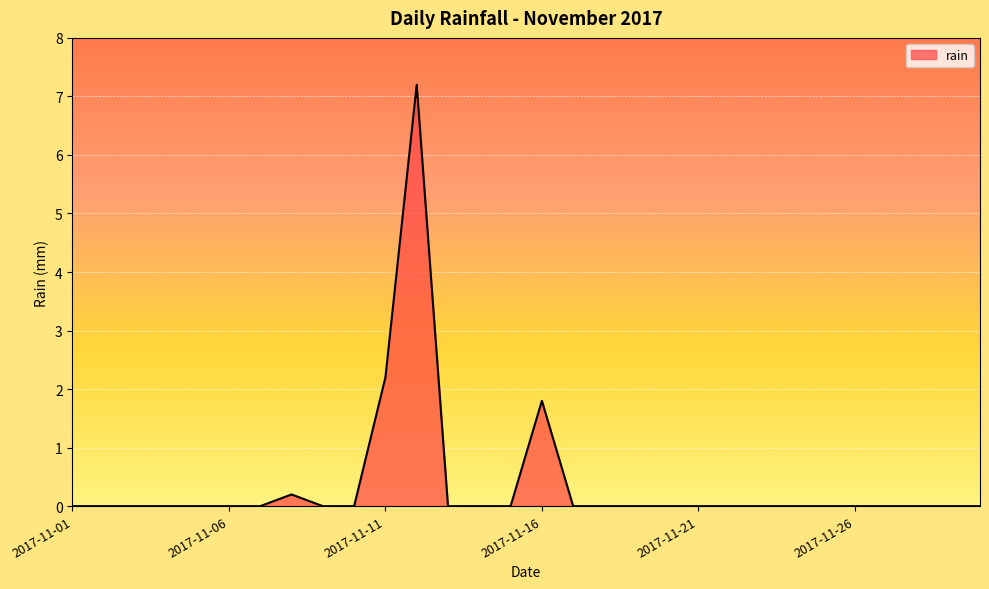

What is the maximum value shown in the chart?

7.2